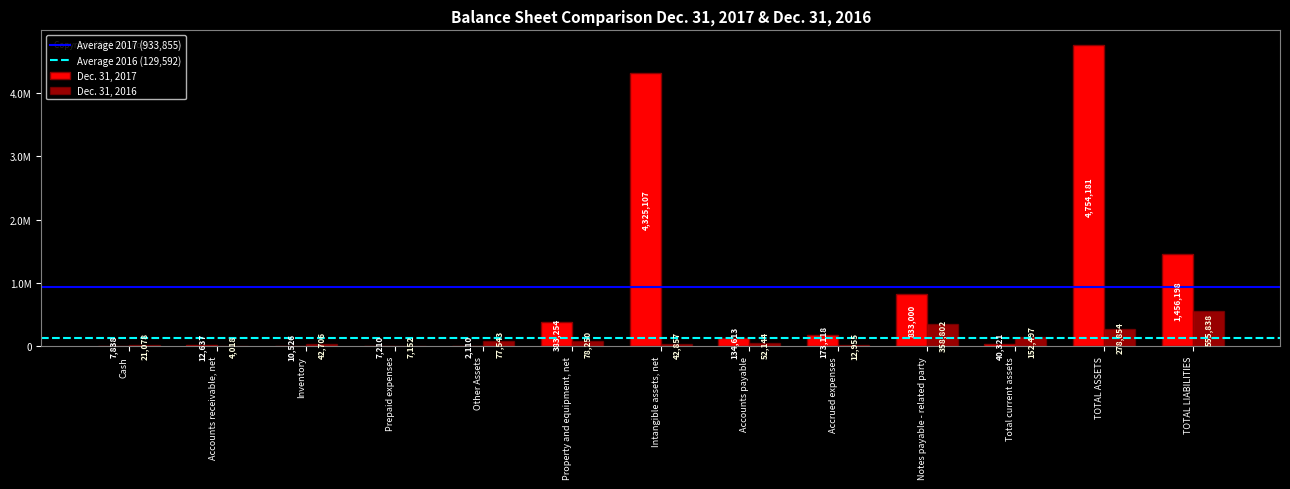

Is it true that Dec. 31, 2016 equals 41389 at Property and equipment, net?

False